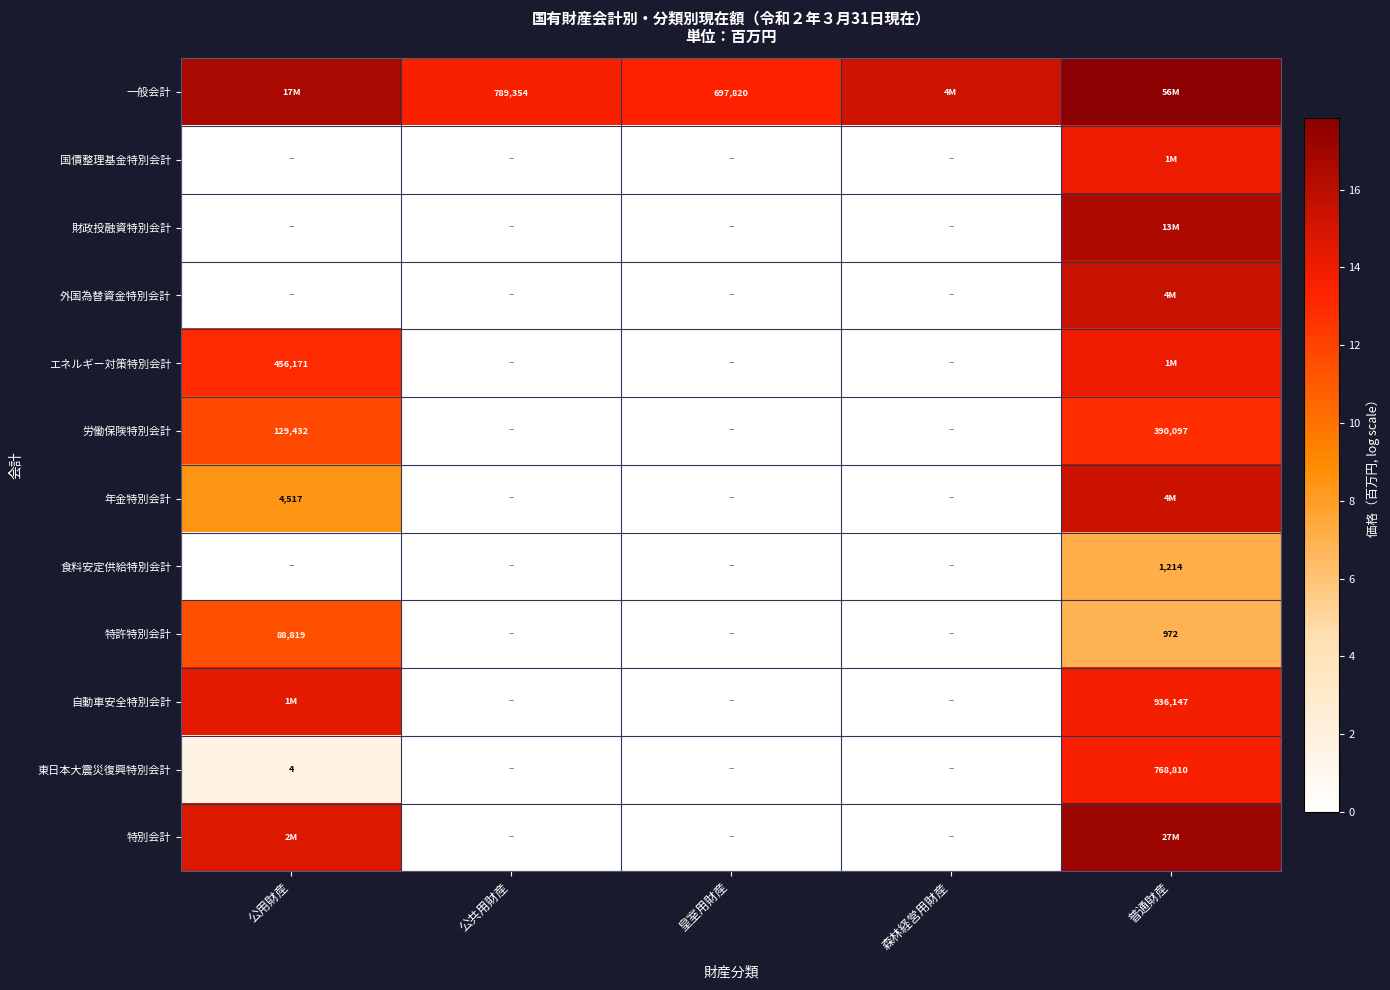

The 国債整理基金特別会計 series shows 0.0 at 森林経営用財産. True or false?

True